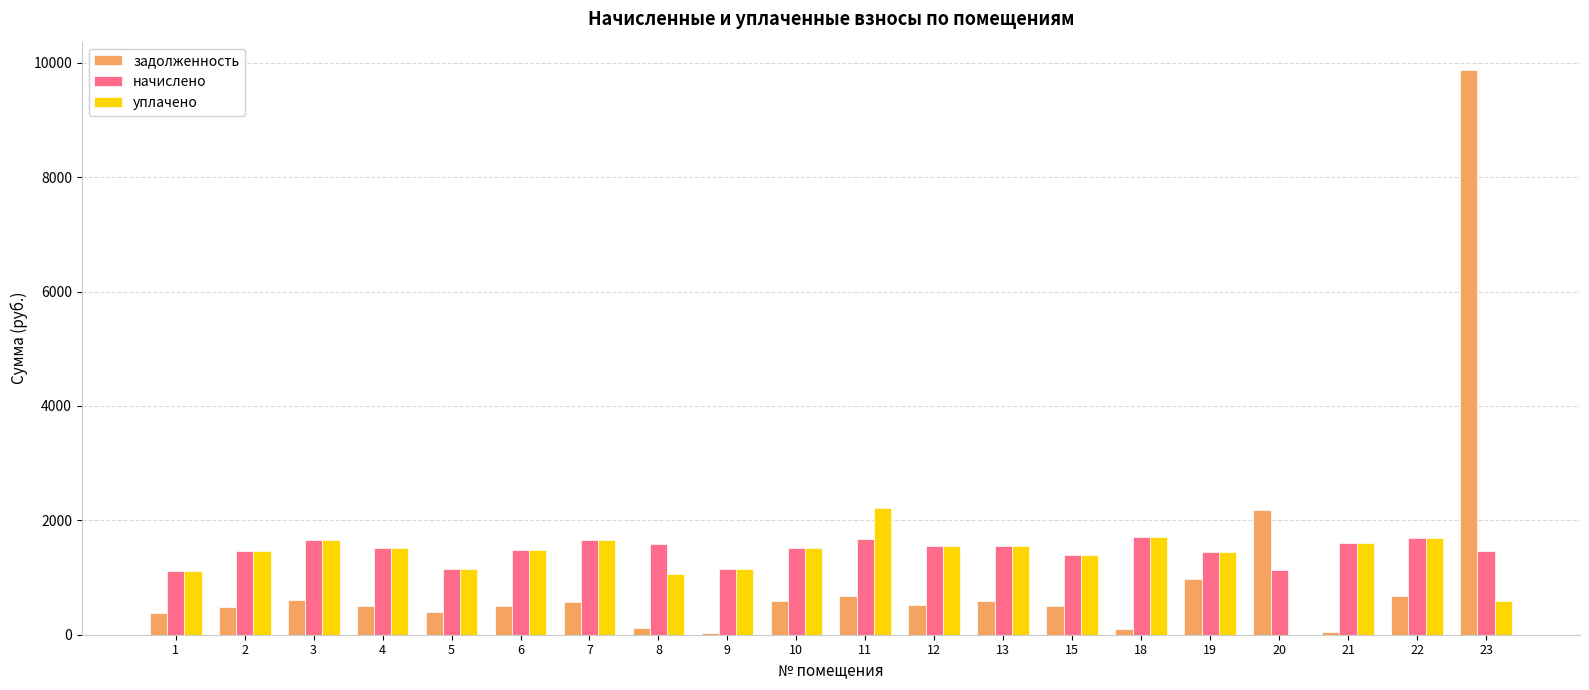

Which series has the widest spread of values?

задолженность